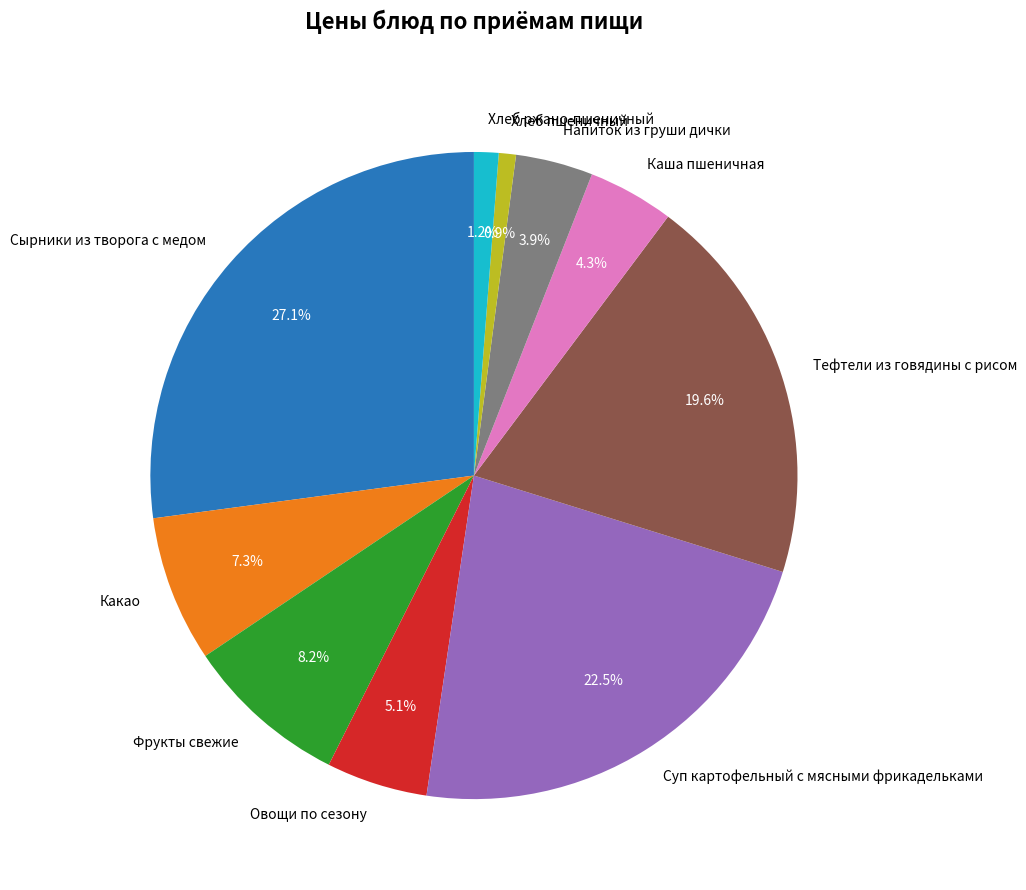

Combined, do Какао and Каша пшеничная account for over 50%?

No